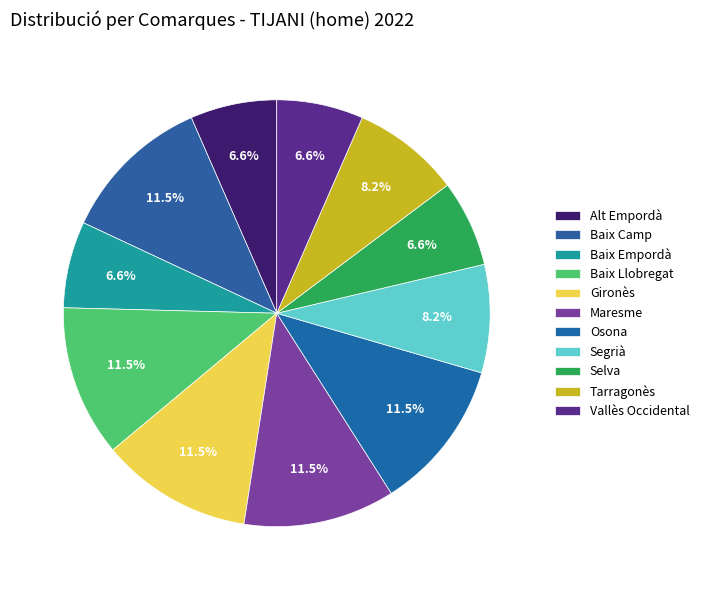

The Baix Empordà slice represents 7% of the pie. True or false?

True